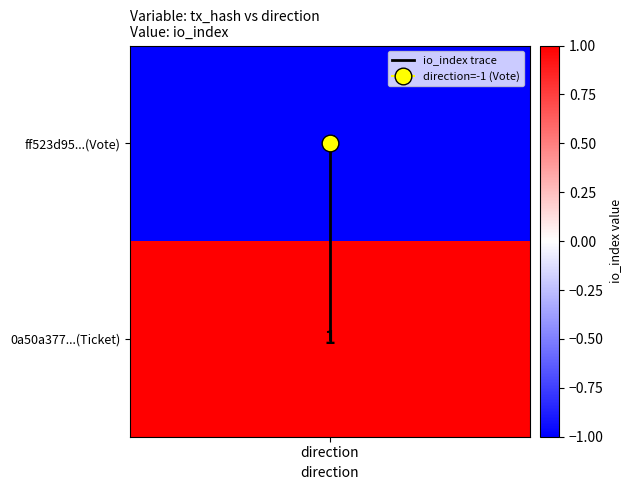

How many data points are less than 1?

1